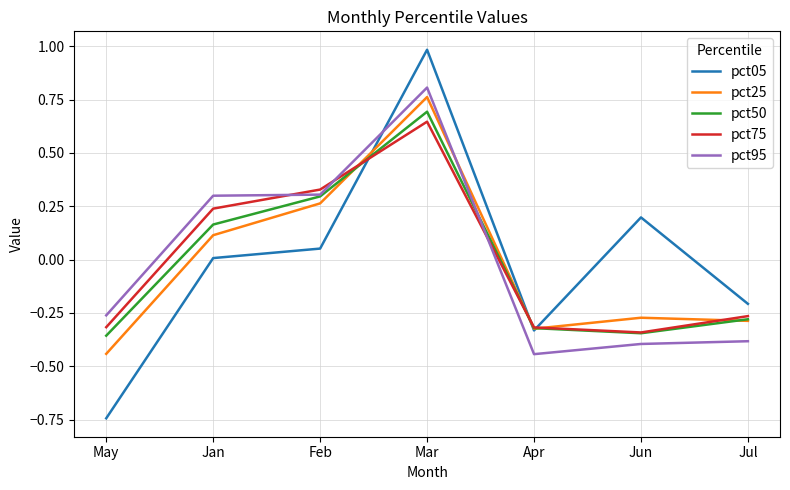

Where do pct95 and pct25 first cross each other?

Mar and Apr